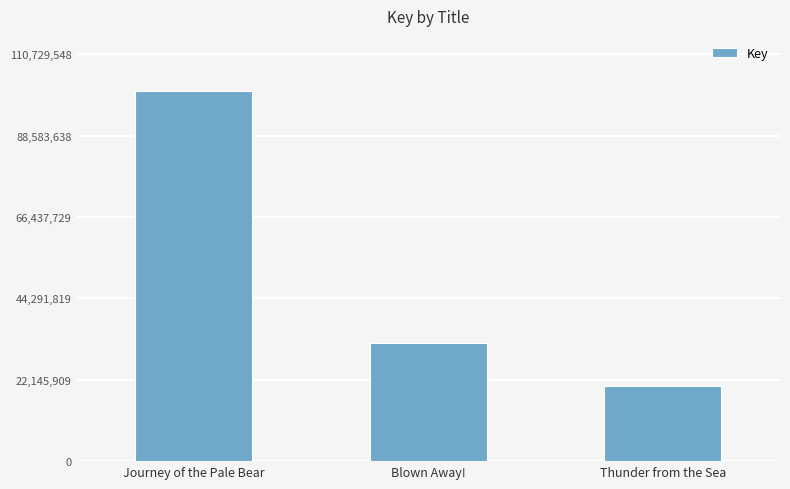

How many data points are less than 32157528?

1